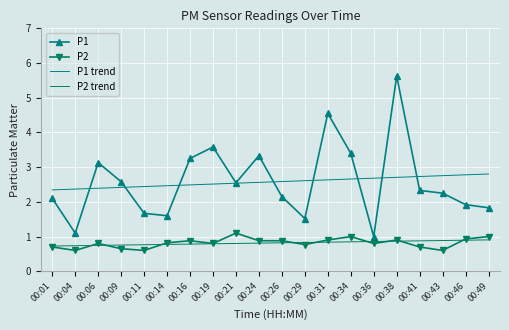

At how many categories does at least one series exceed 5?

1